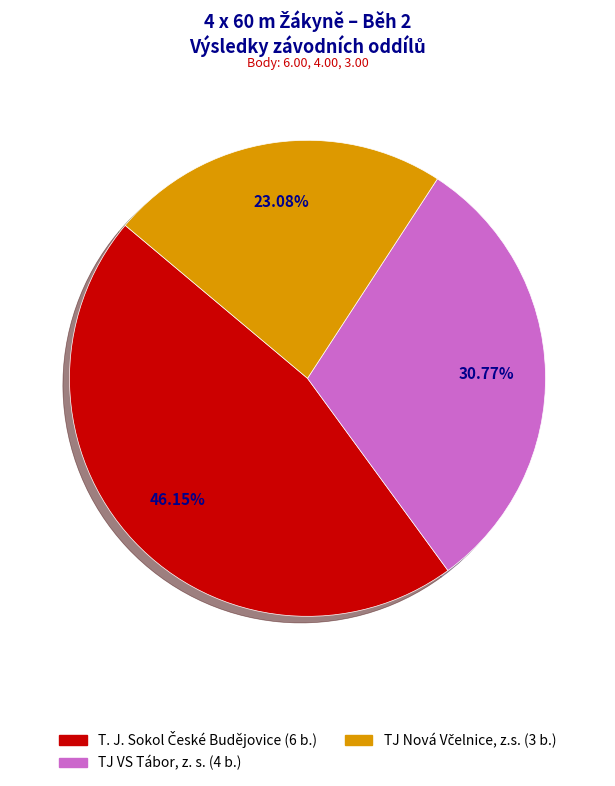

Is there any slice that represents more than half of the pie?

No